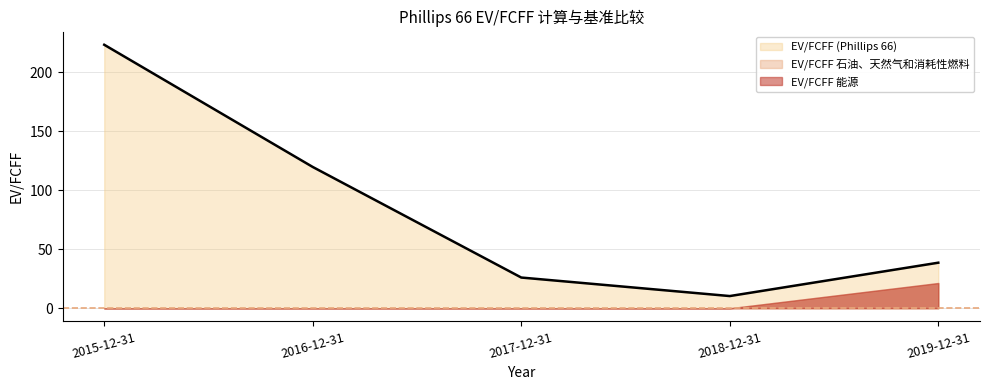

Reading right to left, extract all data points from this chart.

EV/FCFF (Phillips 66): 2019-12-31=38.6	2018-12-31=10.3	2017-12-31=26.0	2016-12-31=119.8	2015-12-31=223.5
EV/FCFF 石油、天然气和消耗性燃料: 2019-12-31=21.2	2018-12-31=0.0	2017-12-31=0.0	2016-12-31=0.0	2015-12-31=0.0
EV/FCFF 能源: 2019-12-31=21.4	2018-12-31=0.0	2017-12-31=0.0	2016-12-31=0.0	2015-12-31=0.0